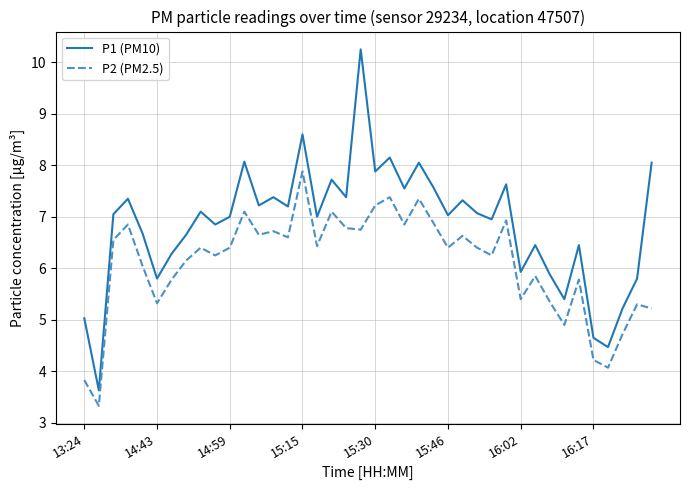

What are all the series names shown in the legend?

P1 (PM10), P2 (PM2.5)